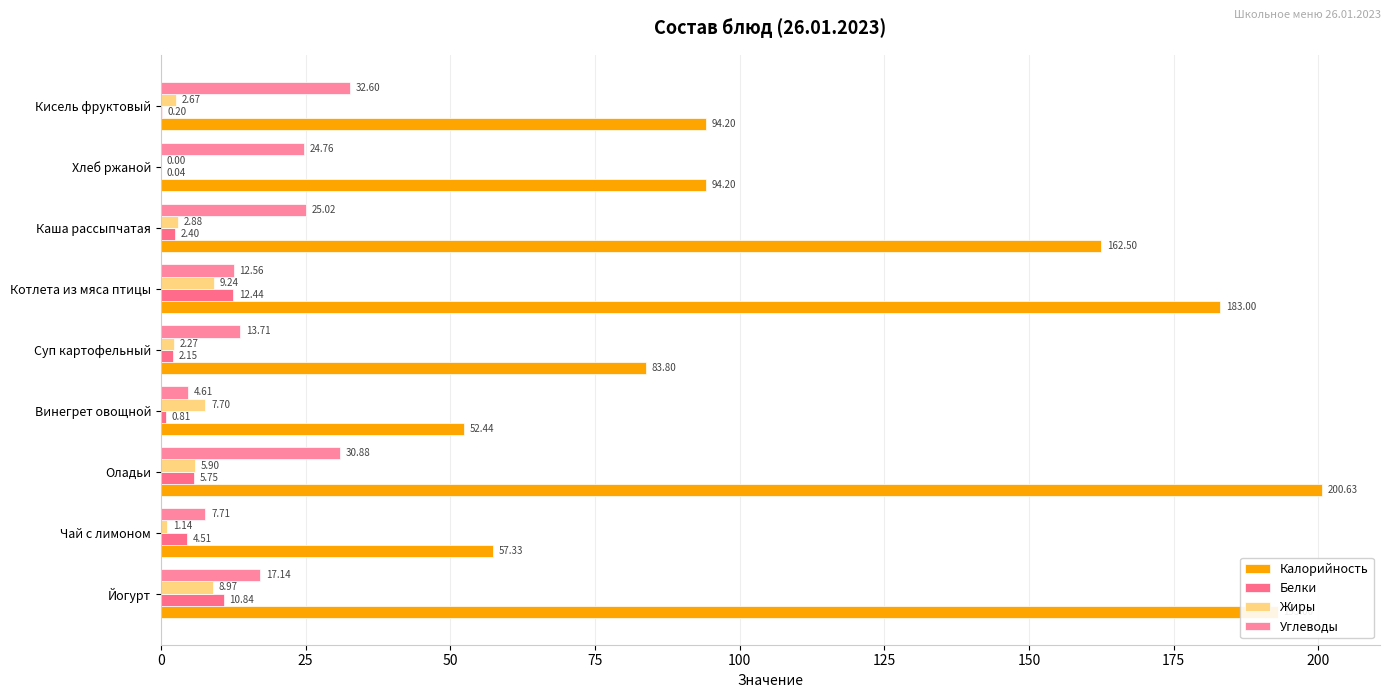

Which category has the highest value in the Углеводы series?

Кисель фруктовый